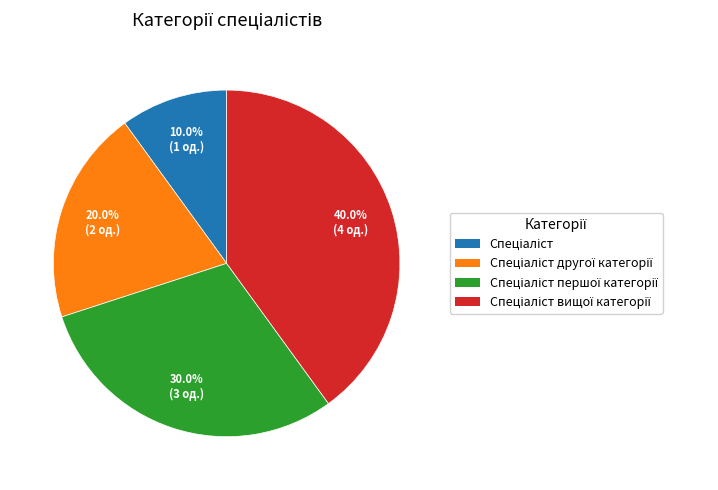

Is there a majority slice in this chart?

No